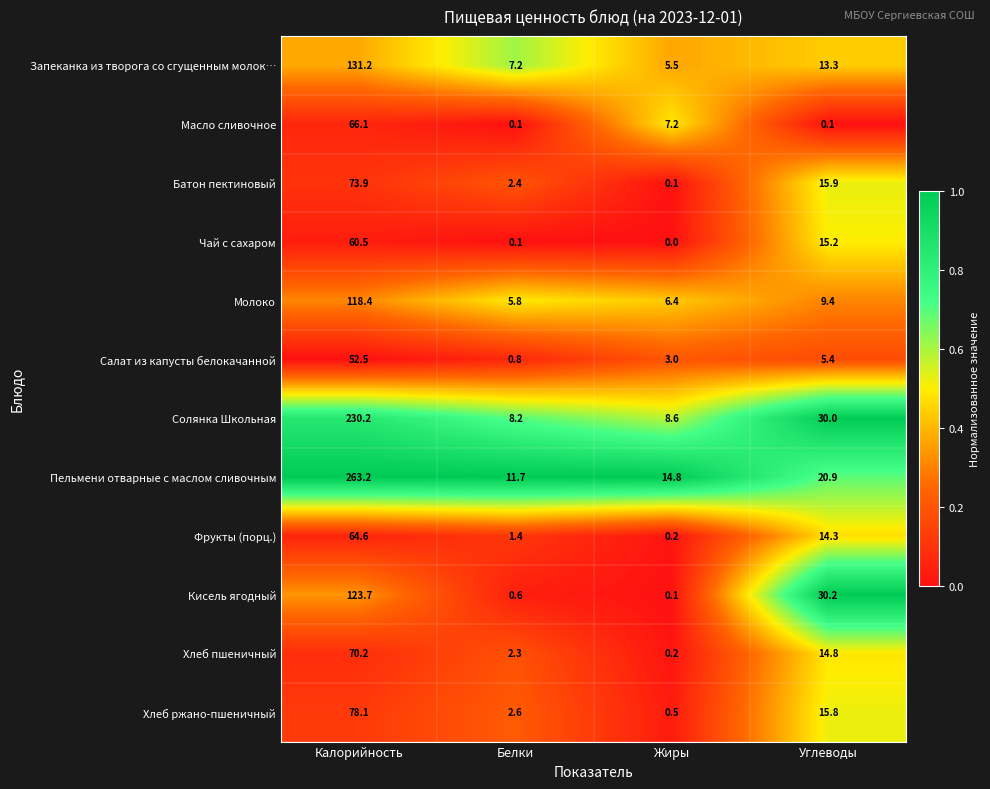

List the series in order of their peak value, lowest first.

Салат из капусты белокачанной, Чай с сахаром, Фрукты (порц.), Масло сливочное, Хлеб пшеничный, Батон пектиновый, Хлеб ржано-пшеничный, Молоко, Кисель ягодный, Запеканка из творога со сгущенным молок…, Солянка Школьная, Пельмени отварные с маслом сливочным